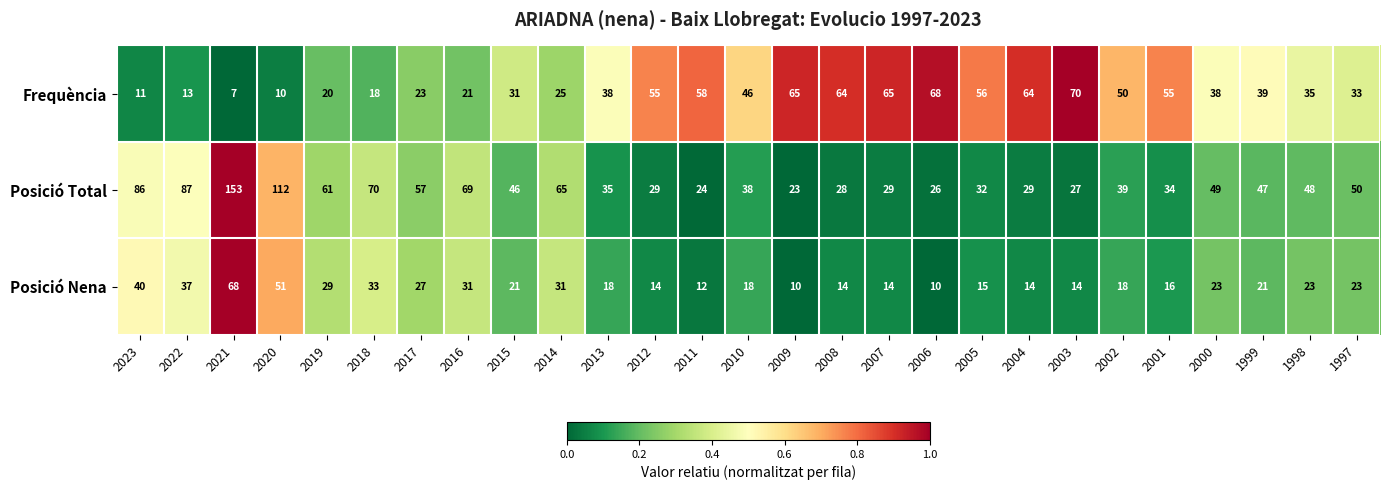

List the series in order of their peak value, lowest first.

Posició Nena, Frequència, Posició Total